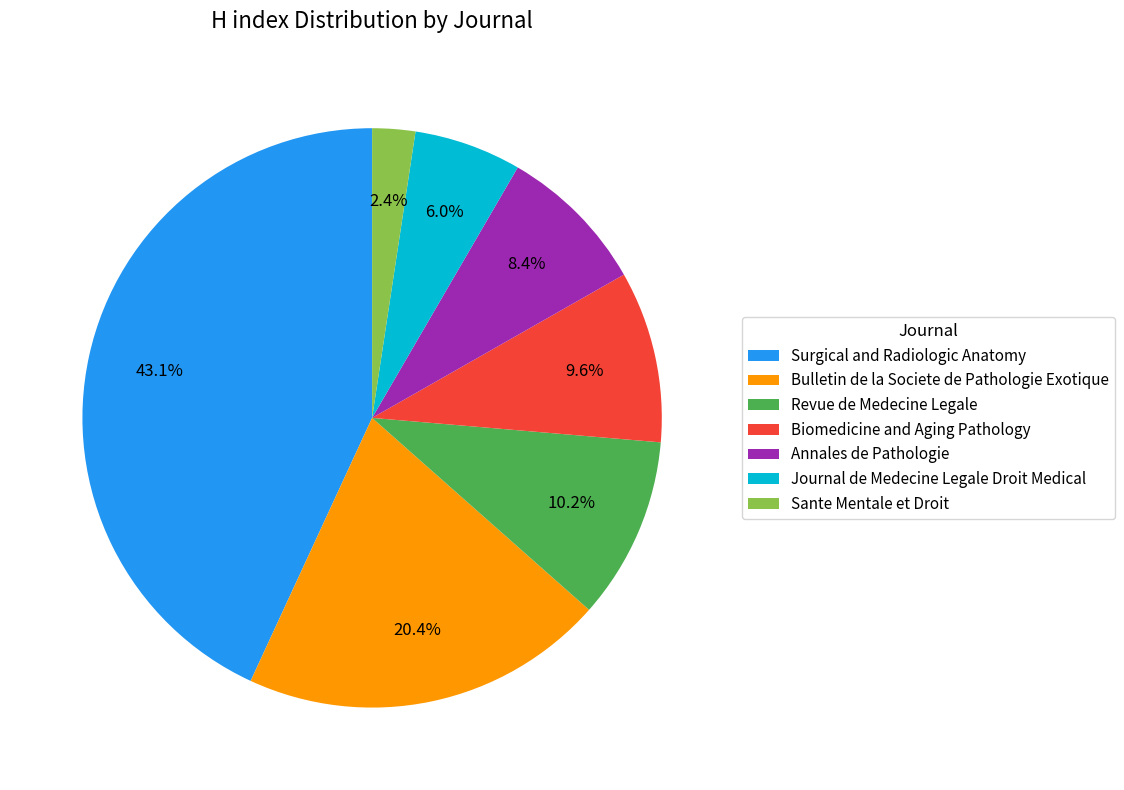

What percentage is NOT represented by Annales de Pathologie?

91.6%